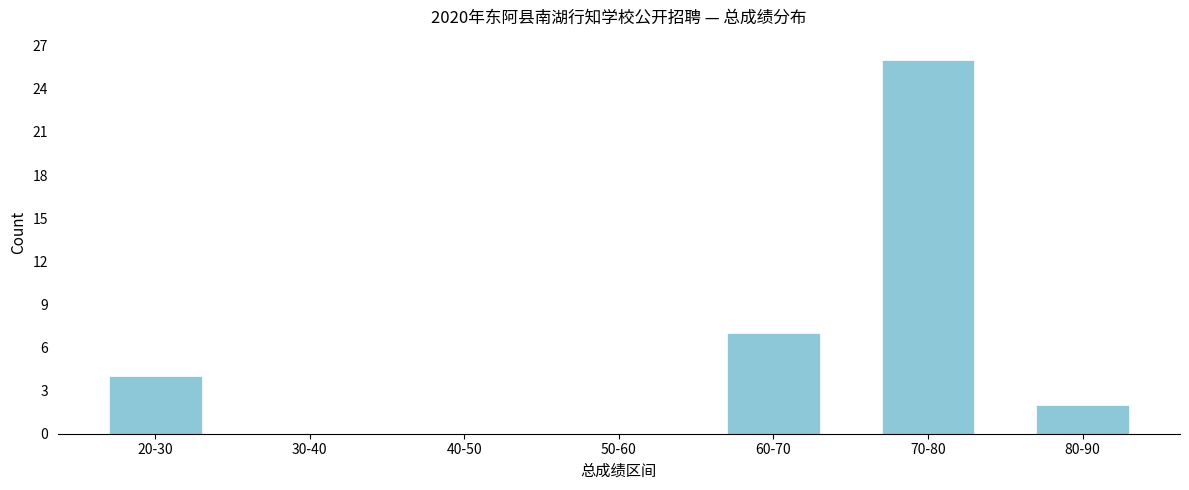

Reading left to right, extract all data points from this chart.

20-30=4	30-40=0	40-50=0	50-60=0	60-70=7	70-80=26	80-90=2